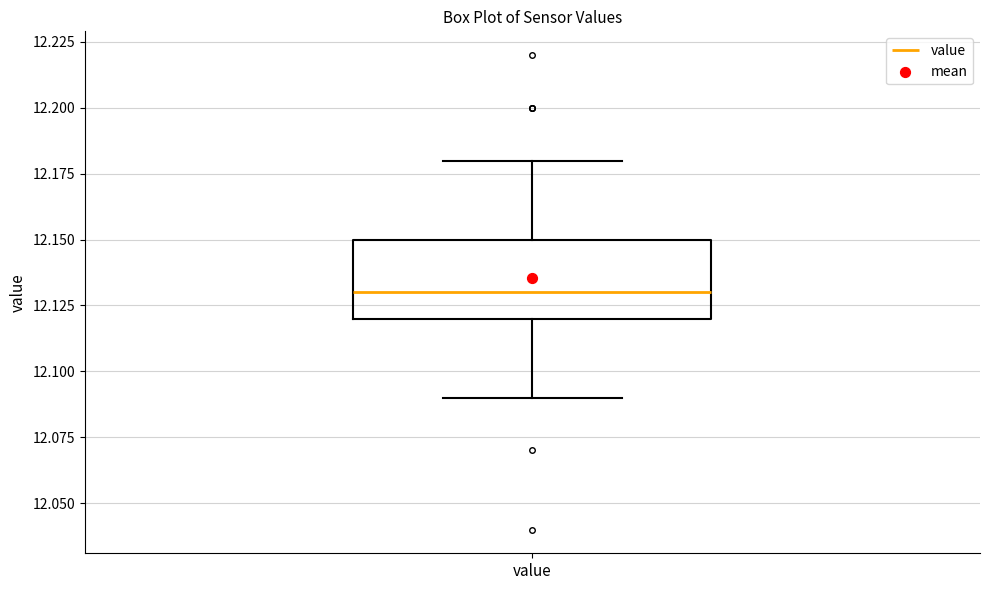

Where does the upper whisker of the box for value end on the y-axis? The values are not printed on the chart, so give them approximately, as read against the axis.

12.18